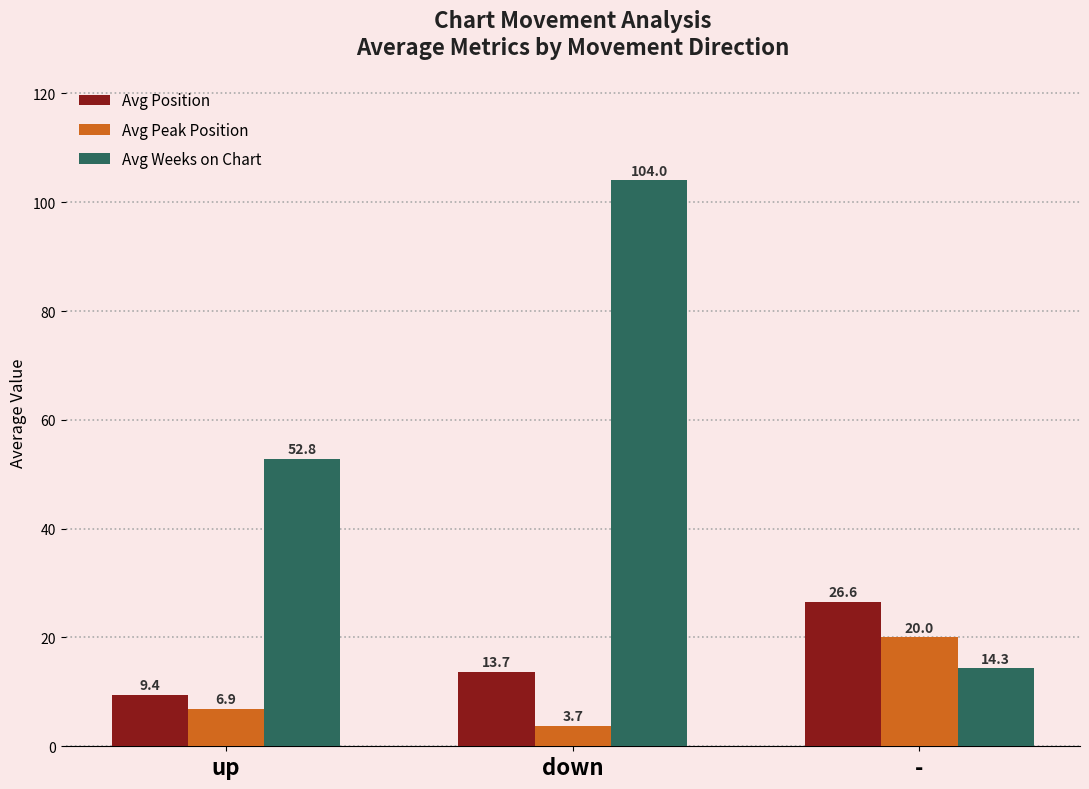

What is the label of the 3rd bar from the left?

-